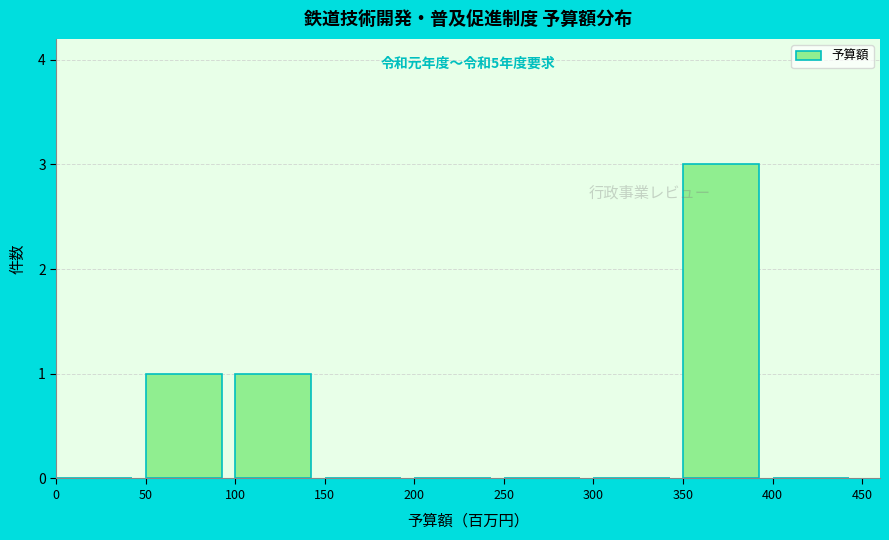

Over which range of the x-axis is the bar tallest?

350 to 400